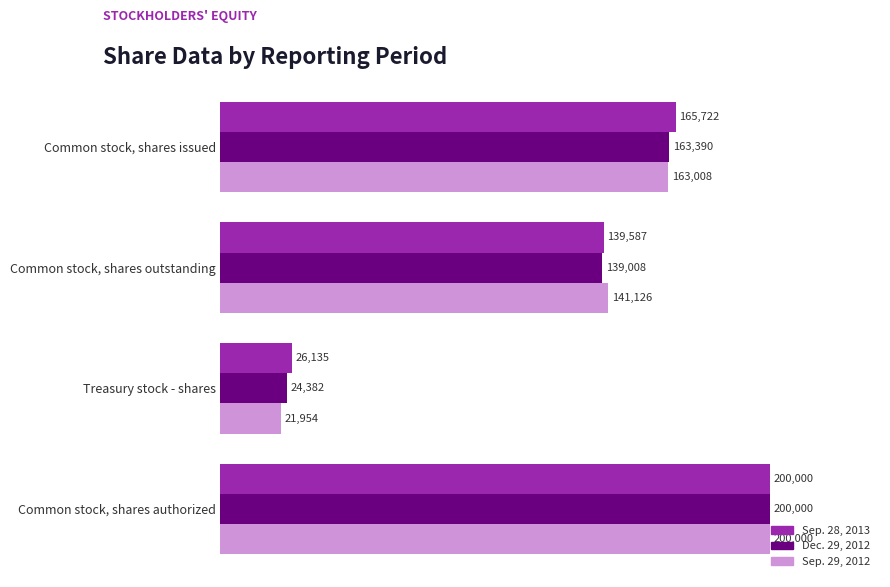

True or false: Sep. 28, 2013 has a value of 38923 at Treasury stock - shares.

False